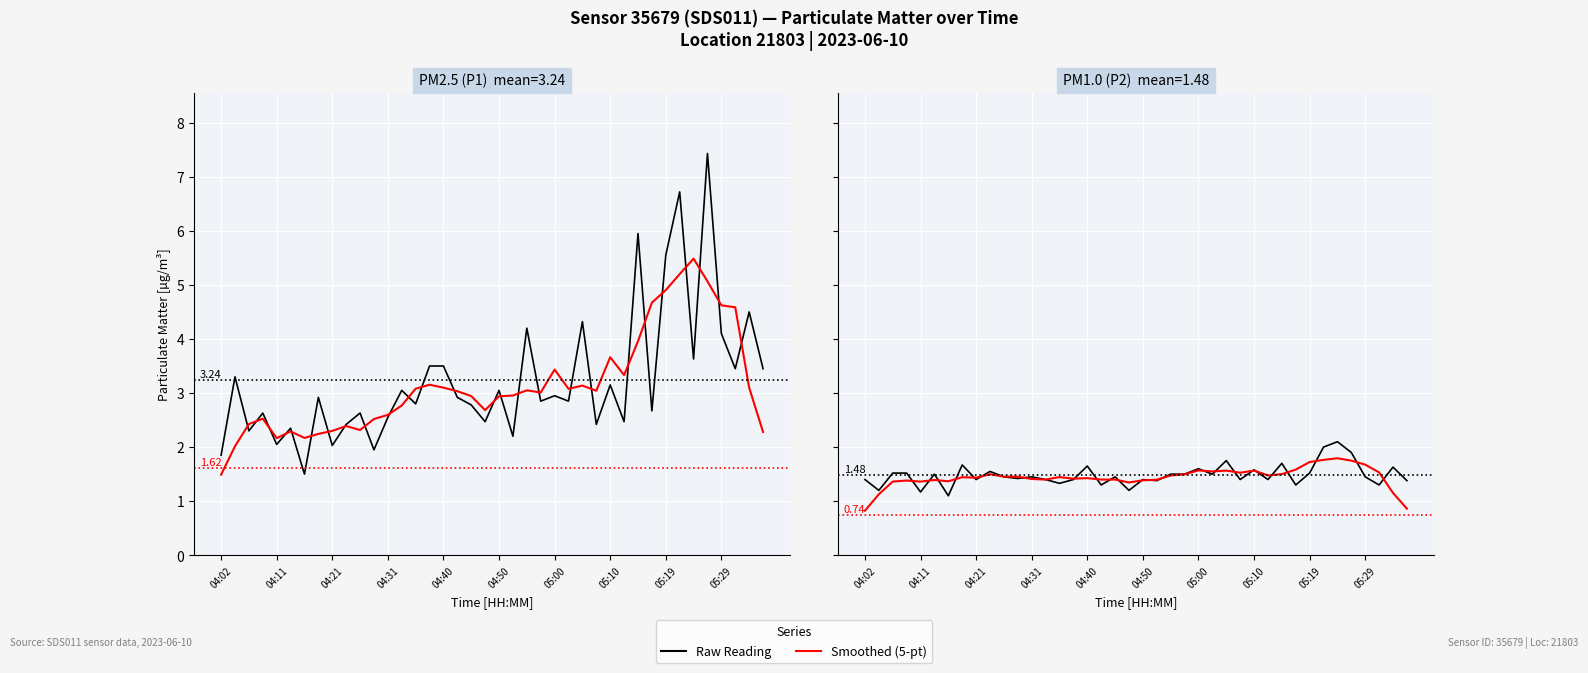

After their last crossing, which series has the higher values: Smoothed (5-pt) or Raw Reading?

Raw Reading